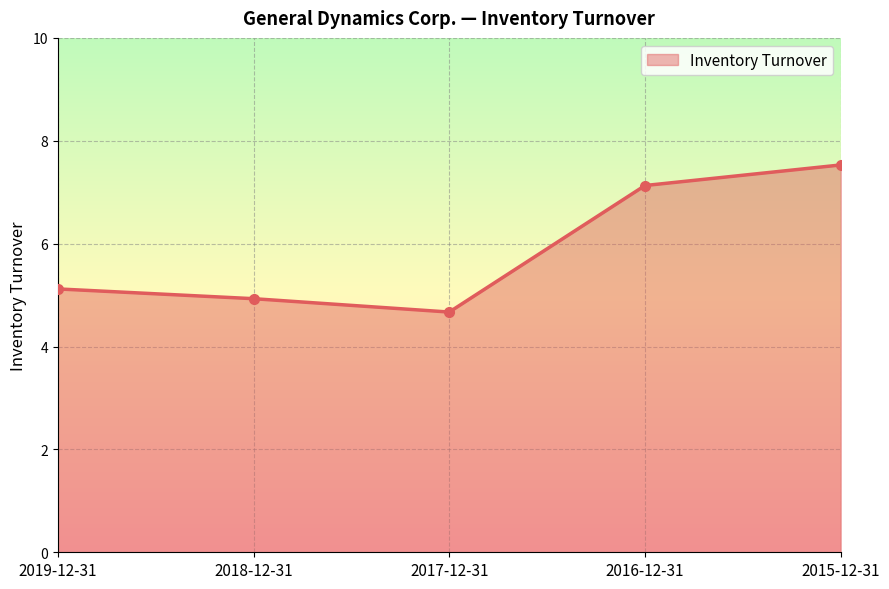

Between 2017-12-31 and 2016-12-31, which is larger?

2016-12-31